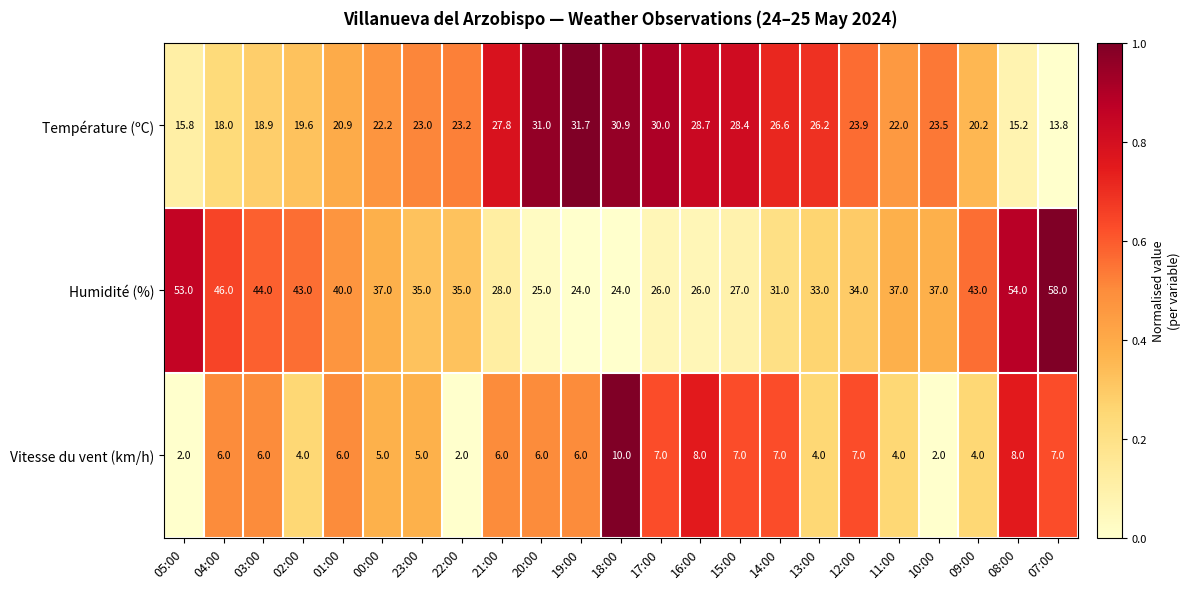

True or false: Température (ºC) has a value of 22.0 at 11:00.

True